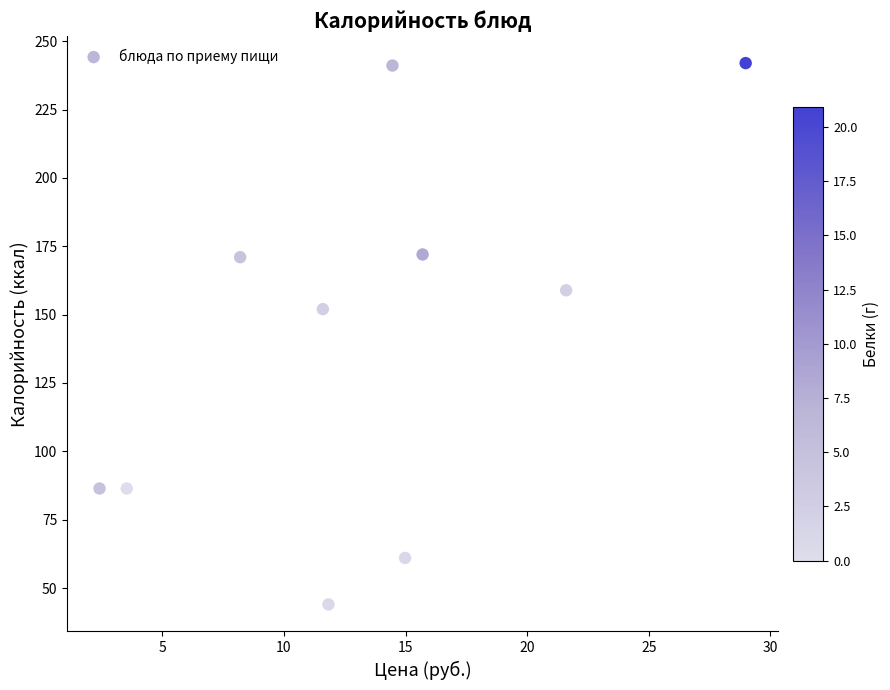

What is the average Y value?

141.5